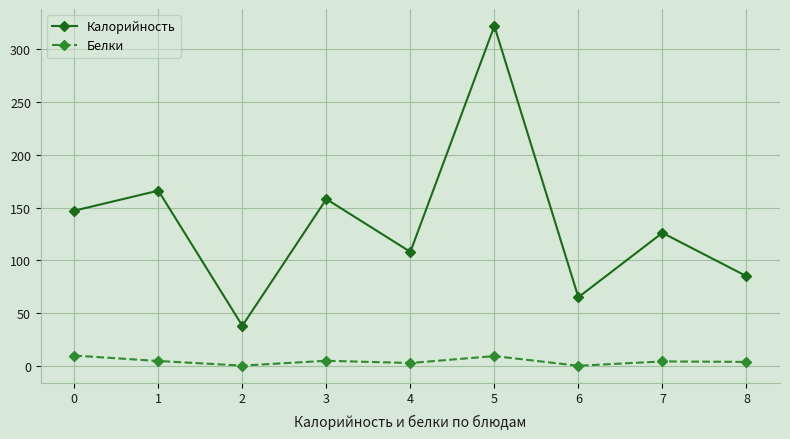

True or false: Калорийность has a value of 126.0 at 7.

True